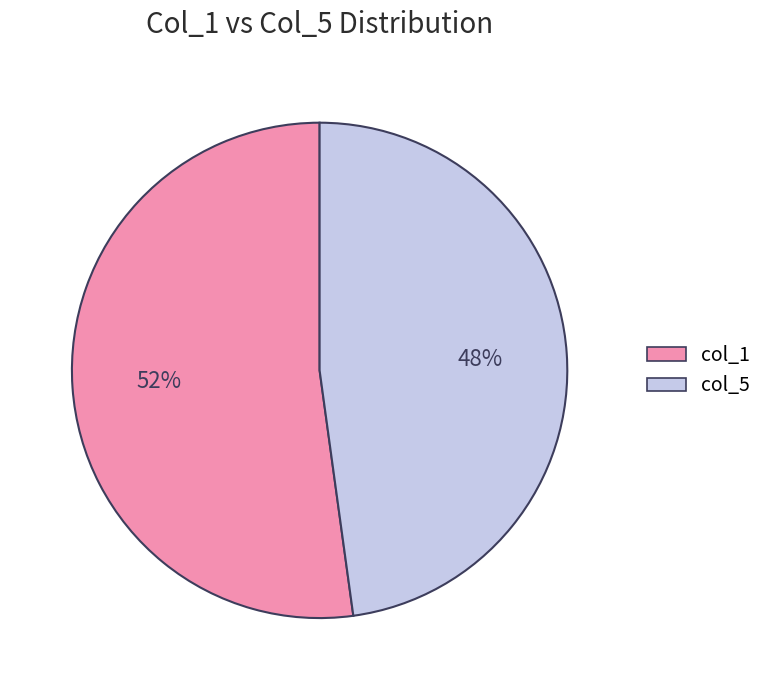

Is there a majority slice in this chart?

Yes